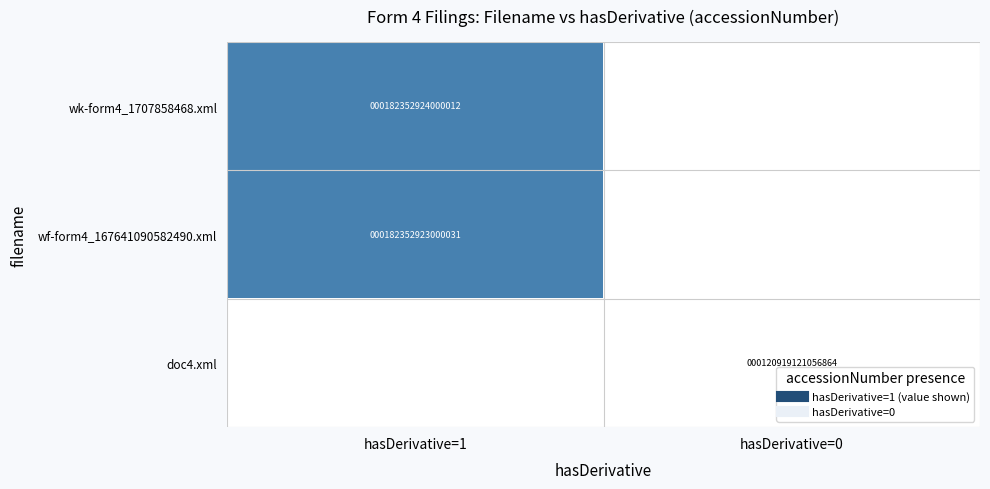

Is the value of doc4.xml at hasDerivative=1 greater than the value of wk-form4_1707858468.xml at hasDerivative=1?

No